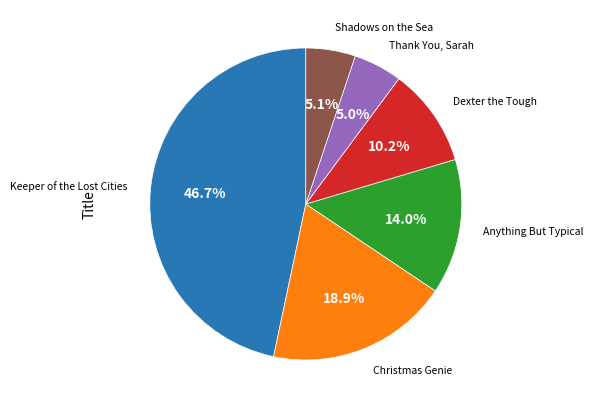

Does any single category account for the majority?

No